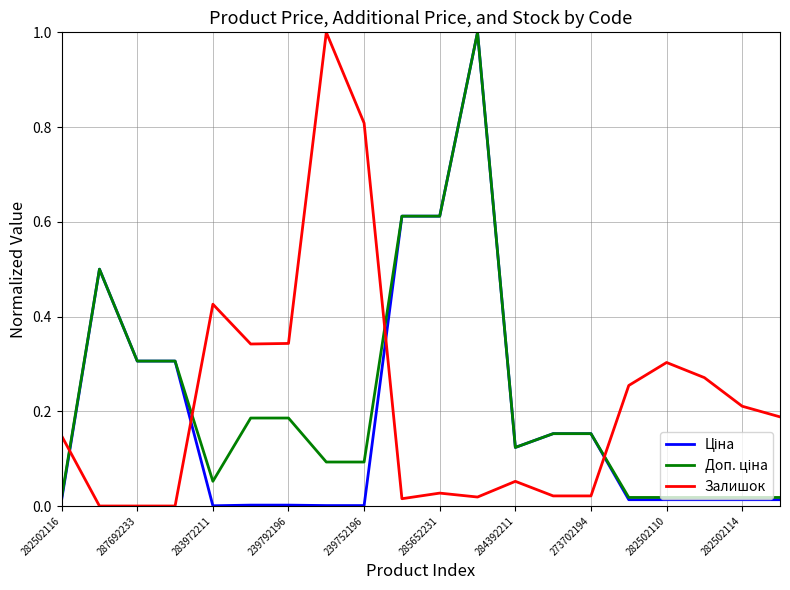

What is the maximum value shown in the chart?

1.0